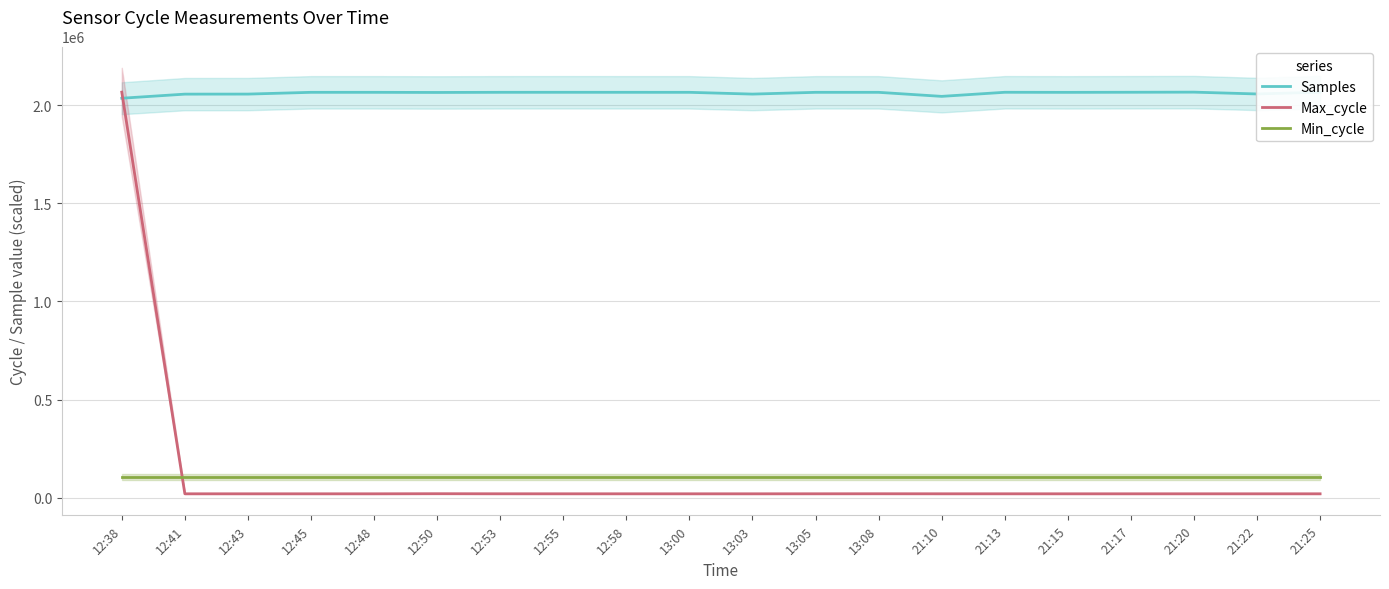

True or false: Max_cycle has a value of 7952.0 at 21:13.

False